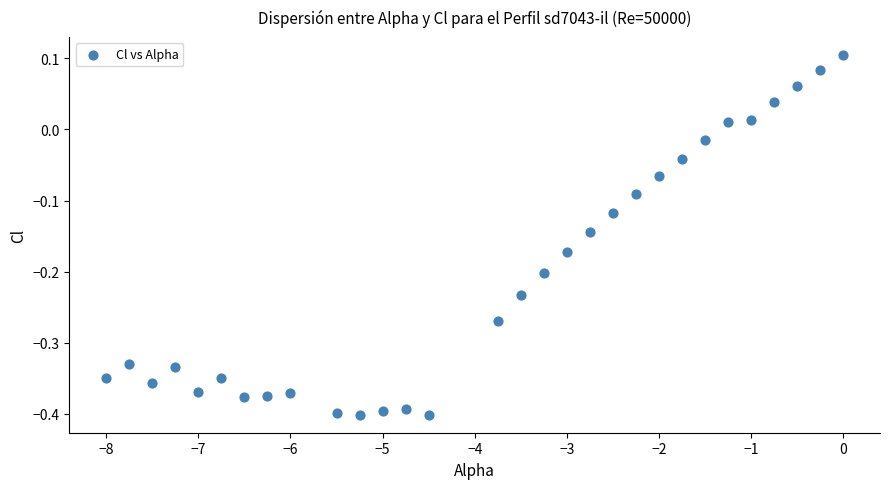

What is the range of X values (max minus min)?

8.0